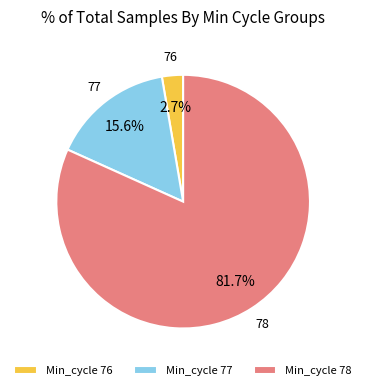

Combined, what portion of the pie is Min_cycle 76 and Min_cycle 77?

18.3%